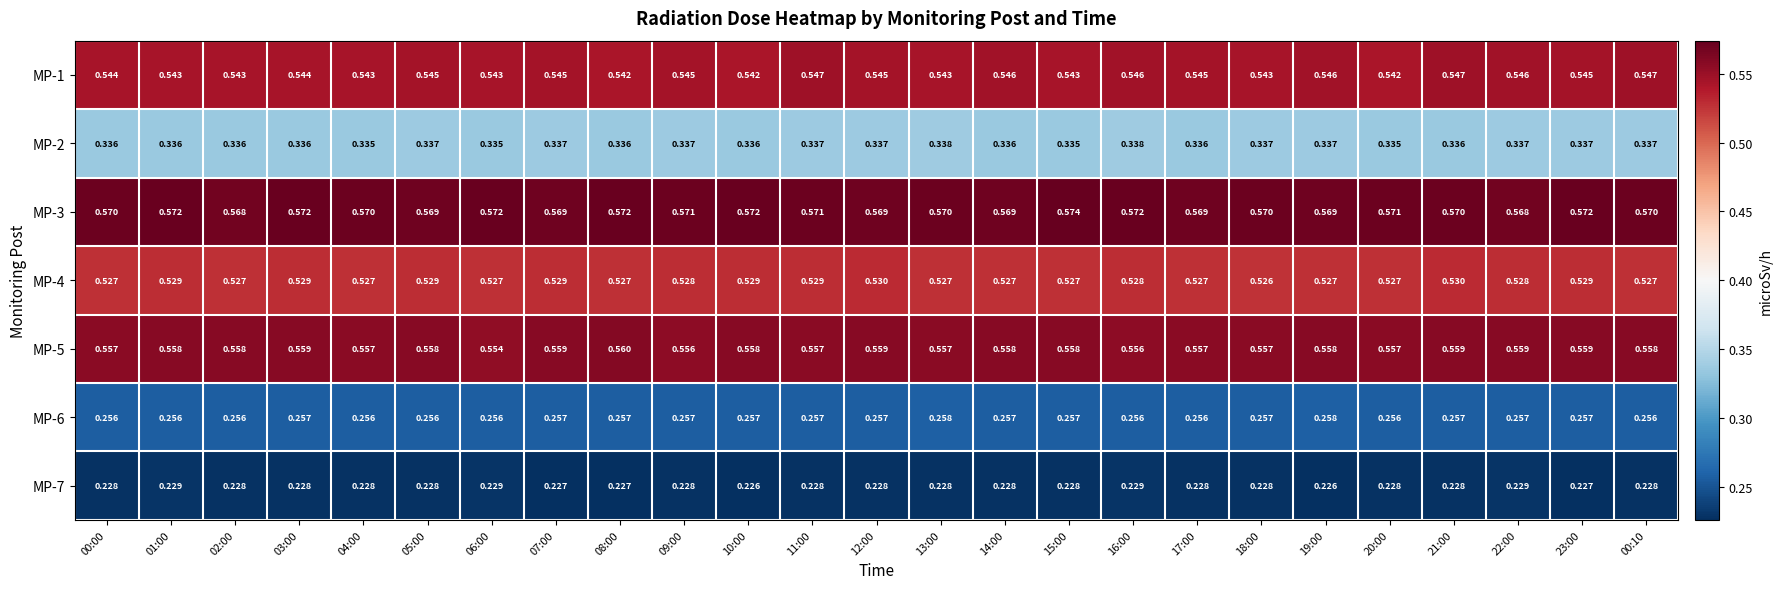

Is the value of MP-4 at 06:00 greater than the value of MP-1 at 01:00?

No